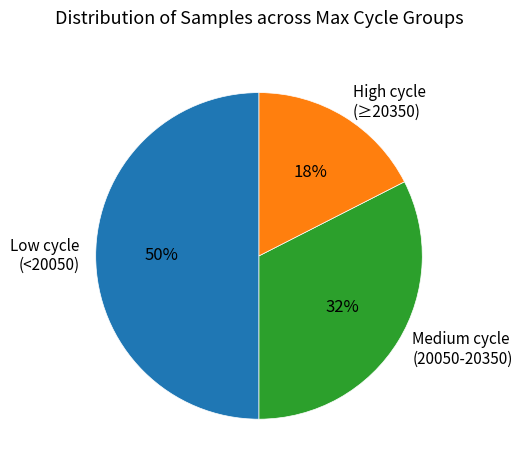

What is the ratio of the value at Medium cycle (20050-20350) to the value at High cycle (≥20350)?

1.9